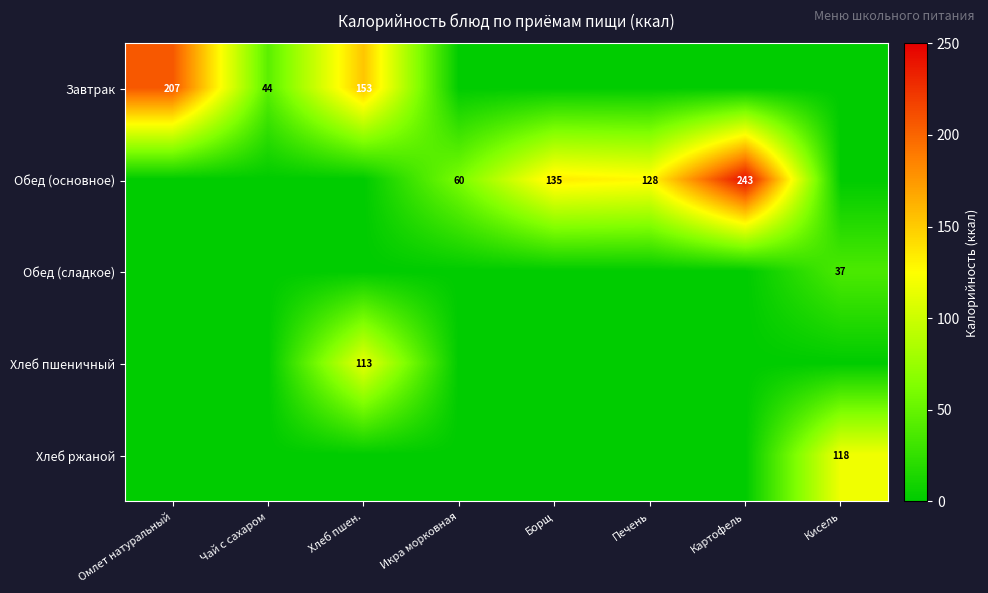

What is the total value across all series at Борщ?

134.8